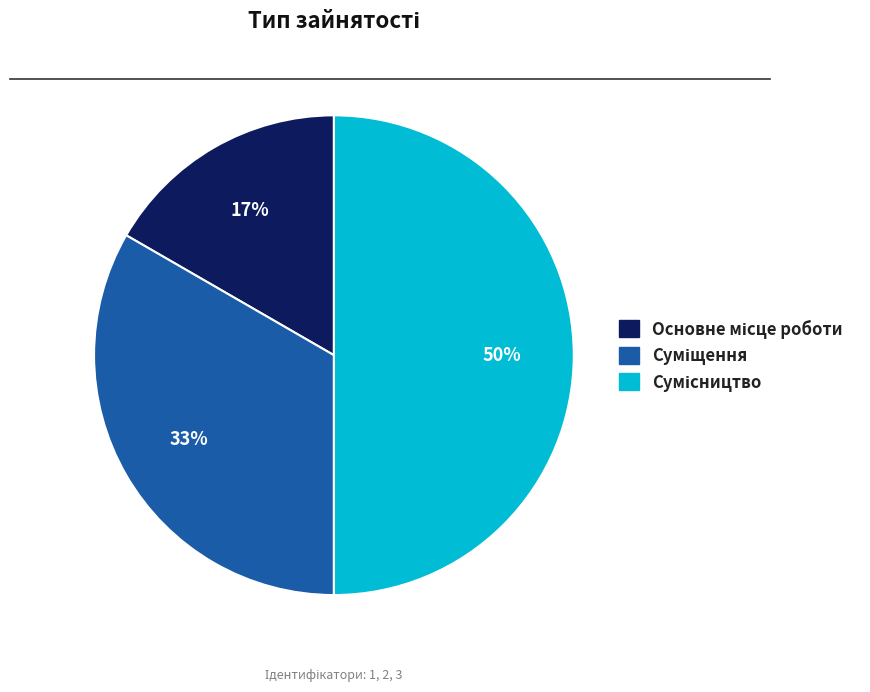

To the nearest percent, what is the difference between the largest and smallest slice percentages?

33%